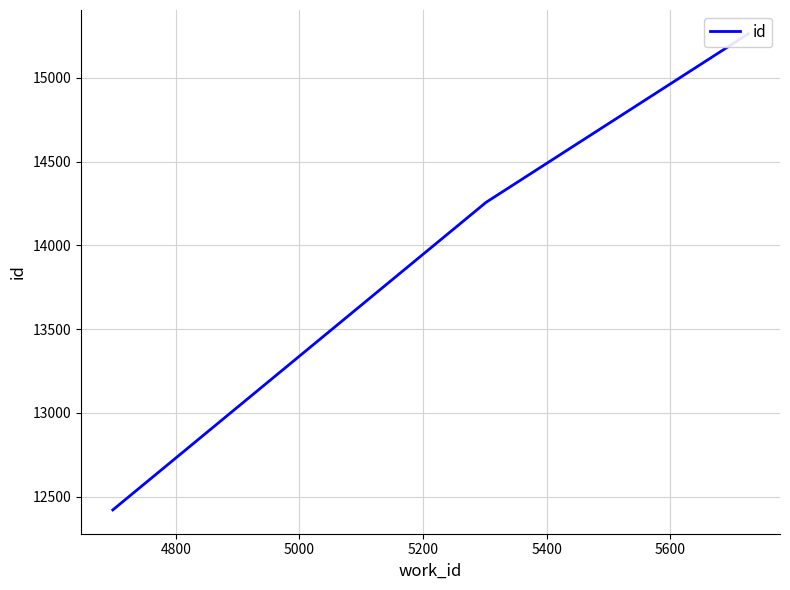

How many values exceed 14257?

1